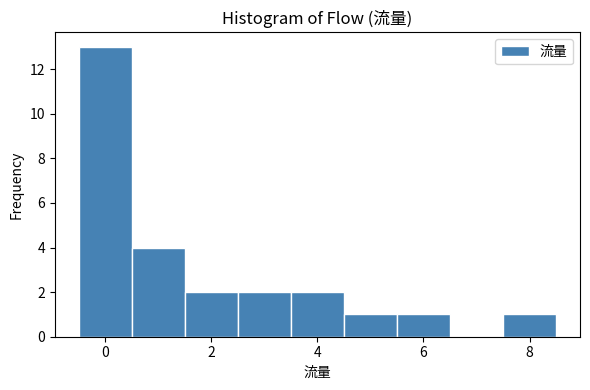

Reading left to right, transcribe this chart: for each bar, give the range it covers on the x-axis and its height. Neither the bar edges nor the heights are printed on the chart, so give them approximately, as read against the axes.

-0.5 to 0.5: 13
0.5 to 1.5: 4
1.5 to 2.5: 2
2.5 to 3.5: 2
3.5 to 4.5: 2
4.5 to 5.5: 1
5.5 to 6.5: 1
6.5 to 7.5: 0
7.5 to 8.5: 1